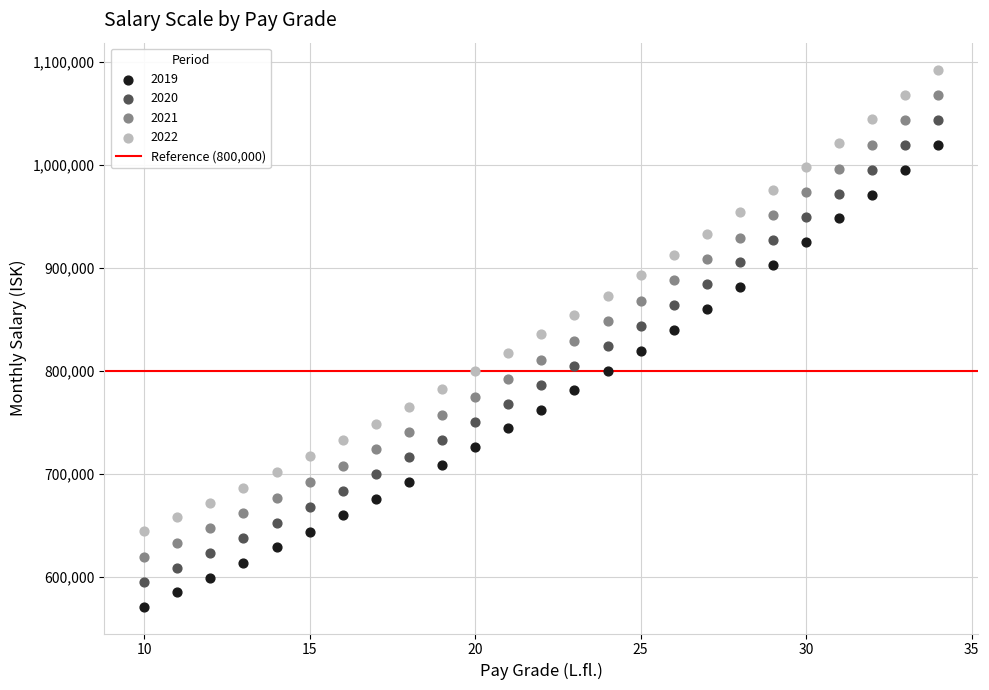

Across all data points, what is the range of X values (max minus min)?

24.0